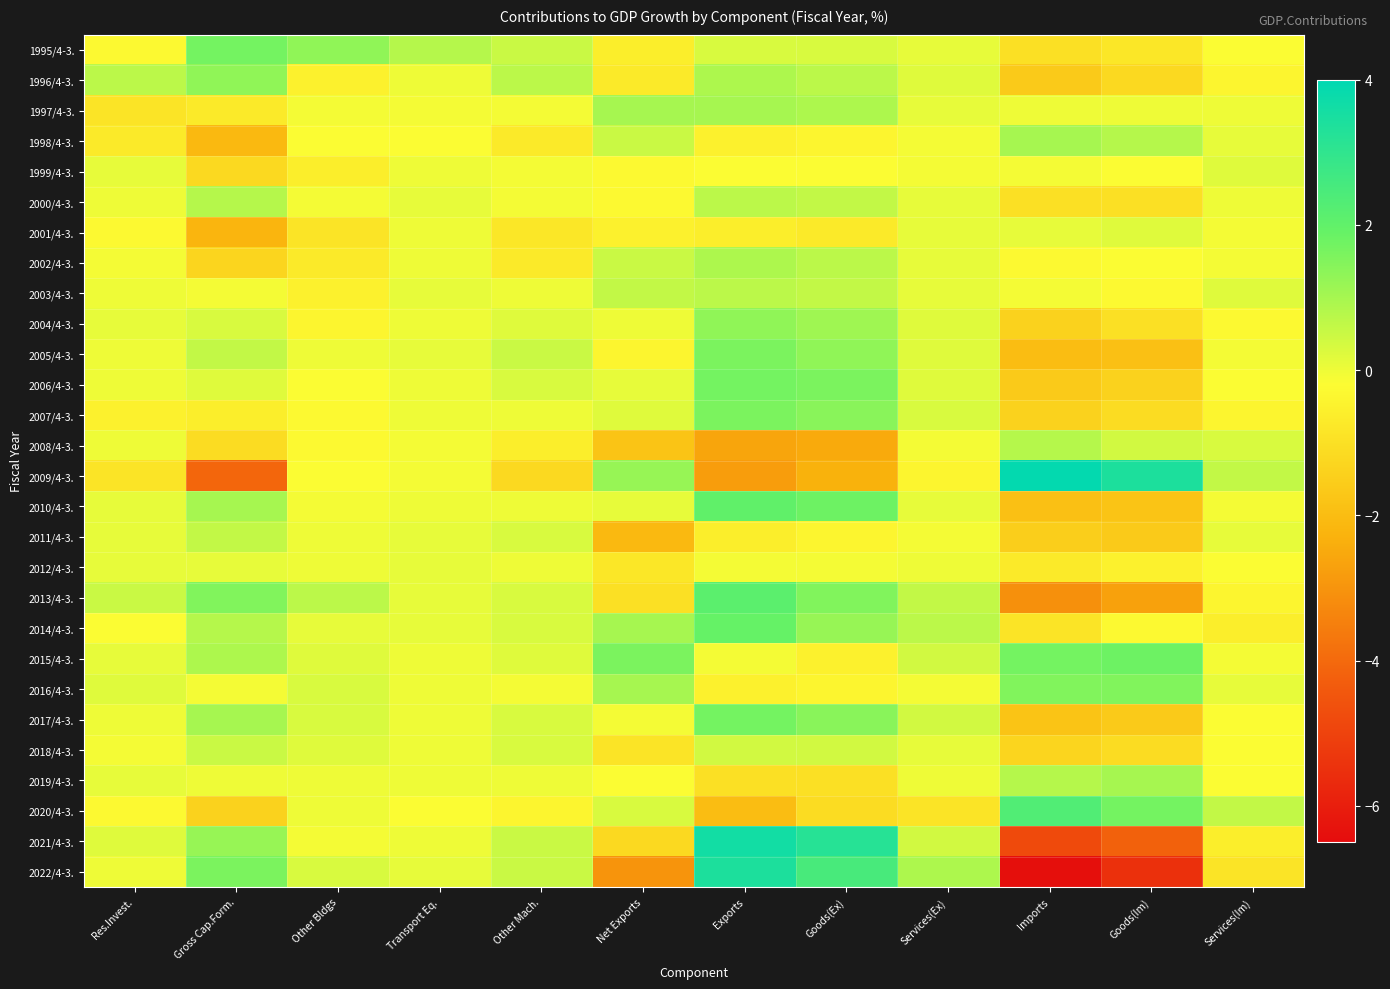

What is the smallest value displayed?

-6.4